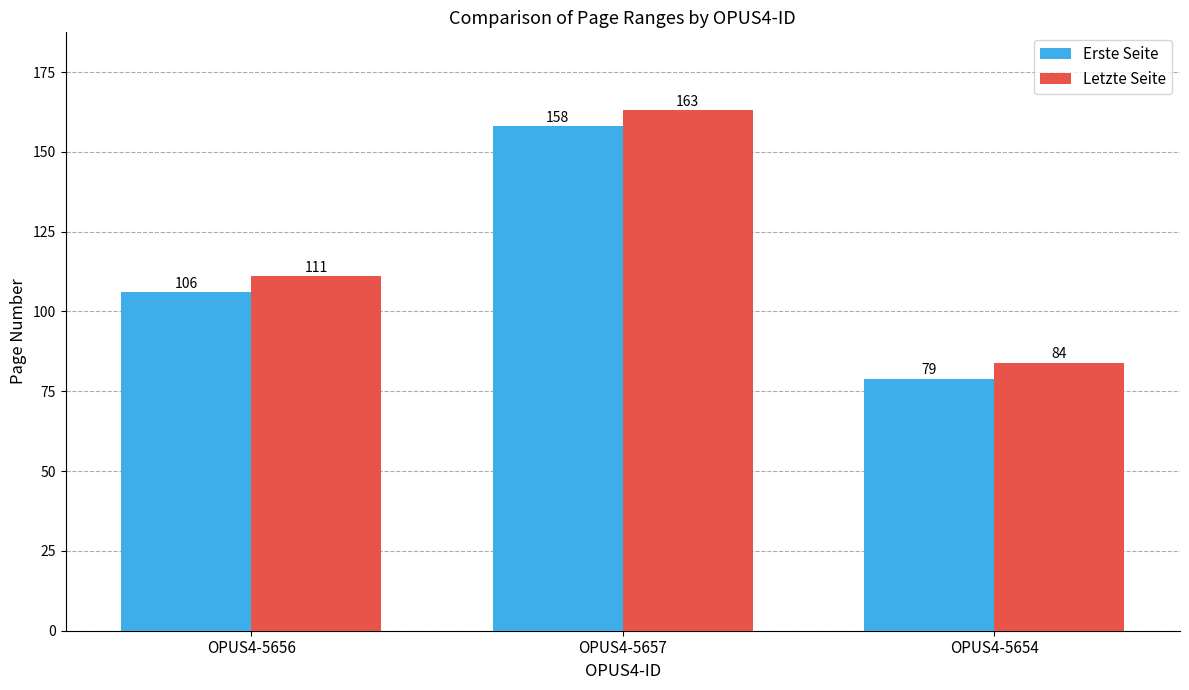

True or false: Erste Seite has a value of 106 at OPUS4-5656.

True